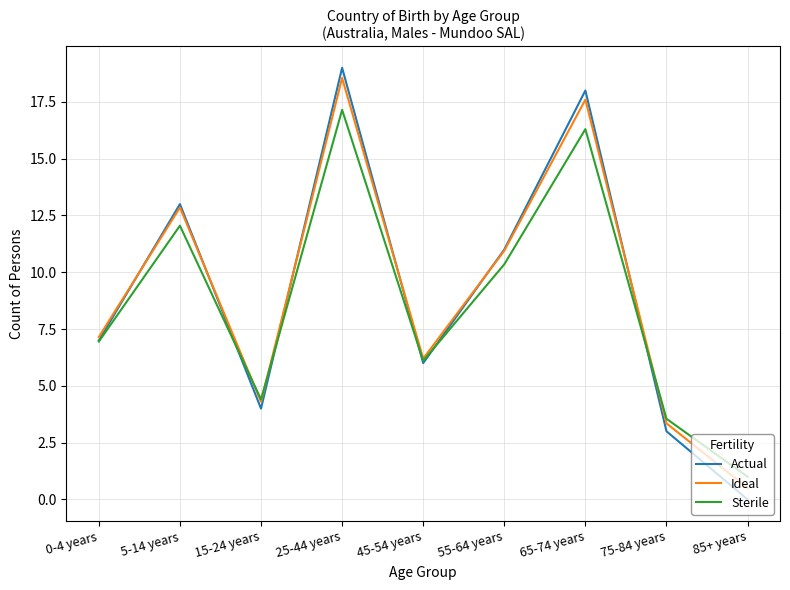

Rank the series by their maximum value, from lowest to highest.

Sterile, Ideal, Actual